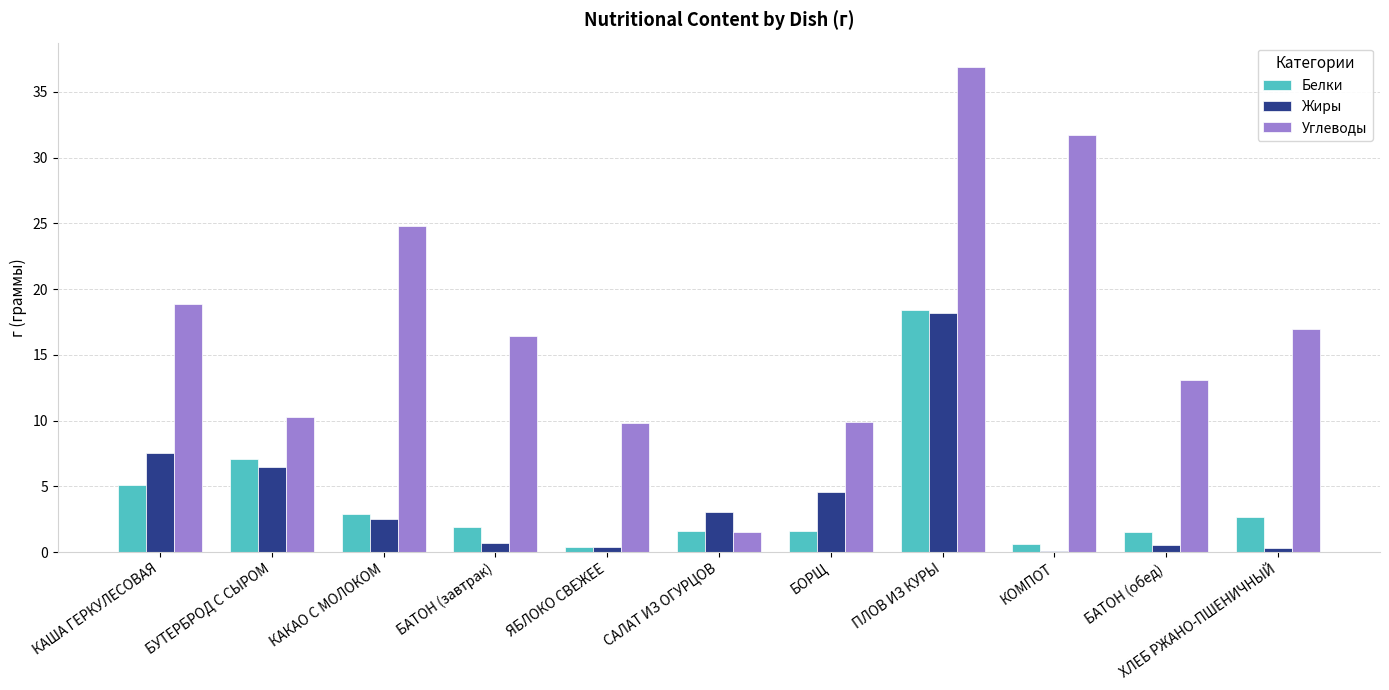

Which series has the largest total across all categories?

Углеводы